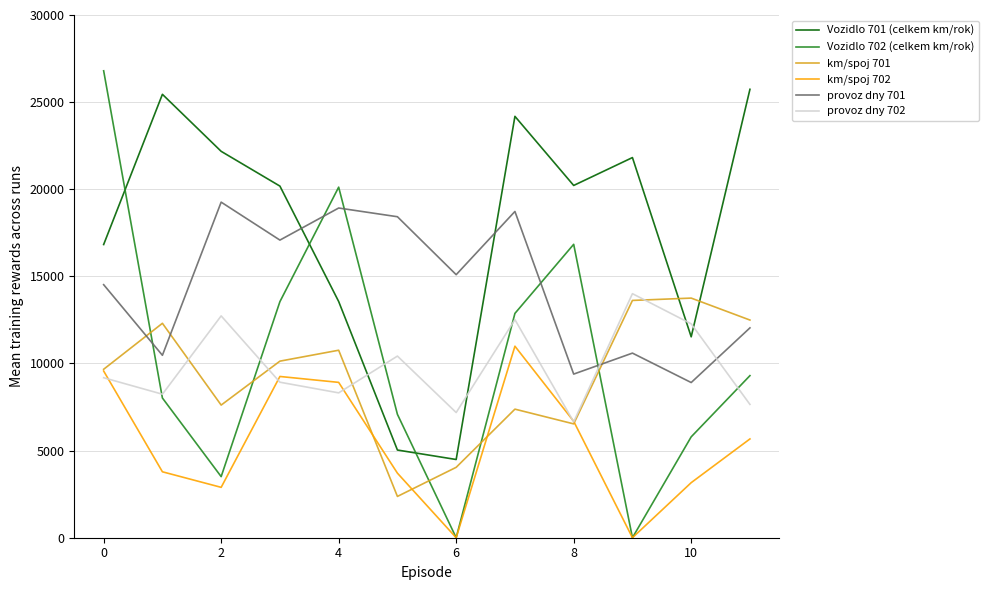

Which series has the largest range (max minus min)?

Vozidlo 702 (celkem km/rok)